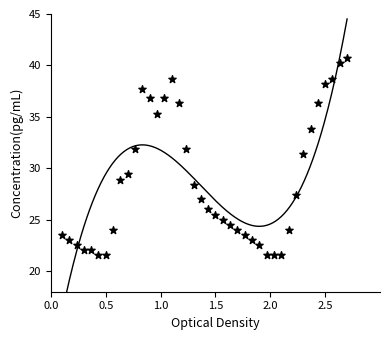

What is the range of Y values (max minus min)?

19.1